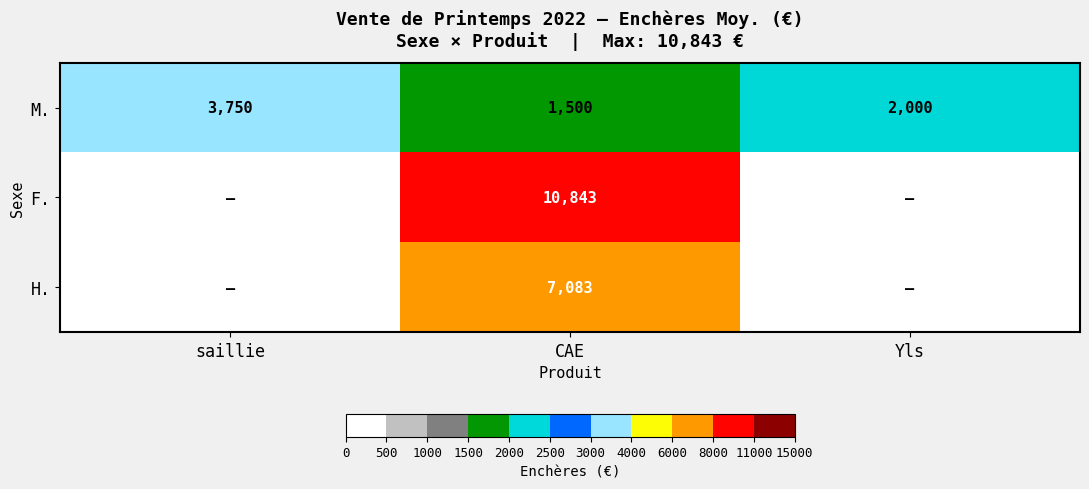

Is it true that M. equals 931.8 at CAE?

False